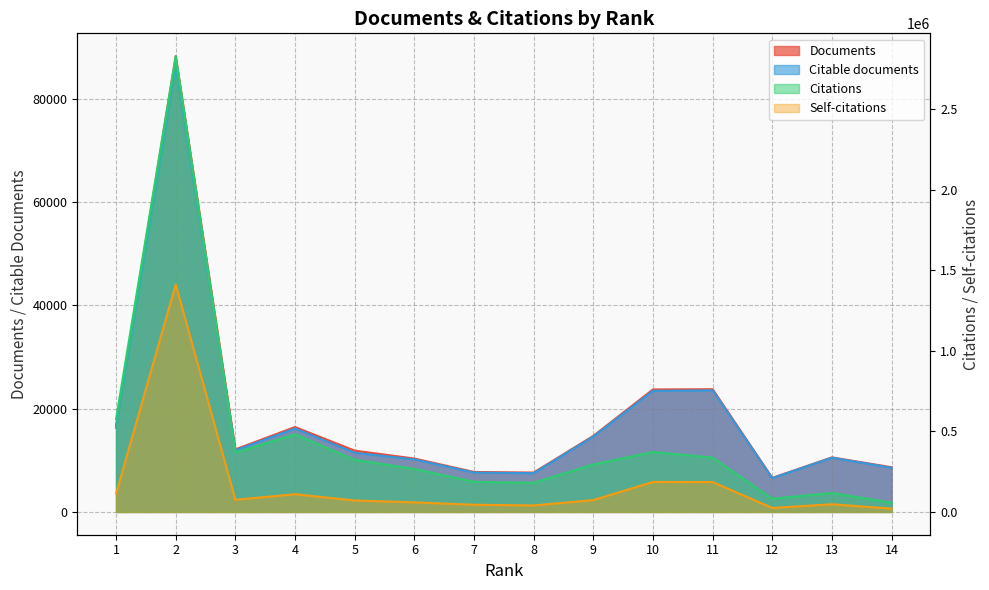

What is the total value across all series at 6?

346404